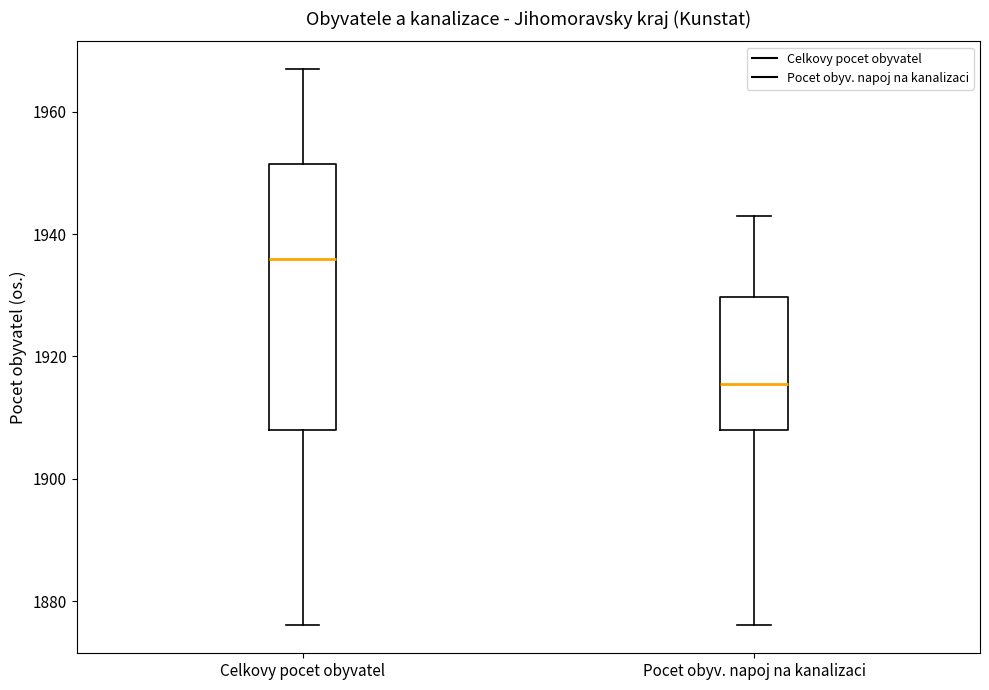

Reading left to right, read every box against the y-axis: the position of its median line, the range the box covers, and the ends of its whiskers. The values are not printed on the chart, so give them approximately, as read against the axis.

Celkovy pocet obyvatel: median 1936, box 1908 to 1952, whiskers 1876 to 1968
Pocet obyv. napoj na kanalizaci: median 1916, box 1908 to 1930, whiskers 1876 to 1944